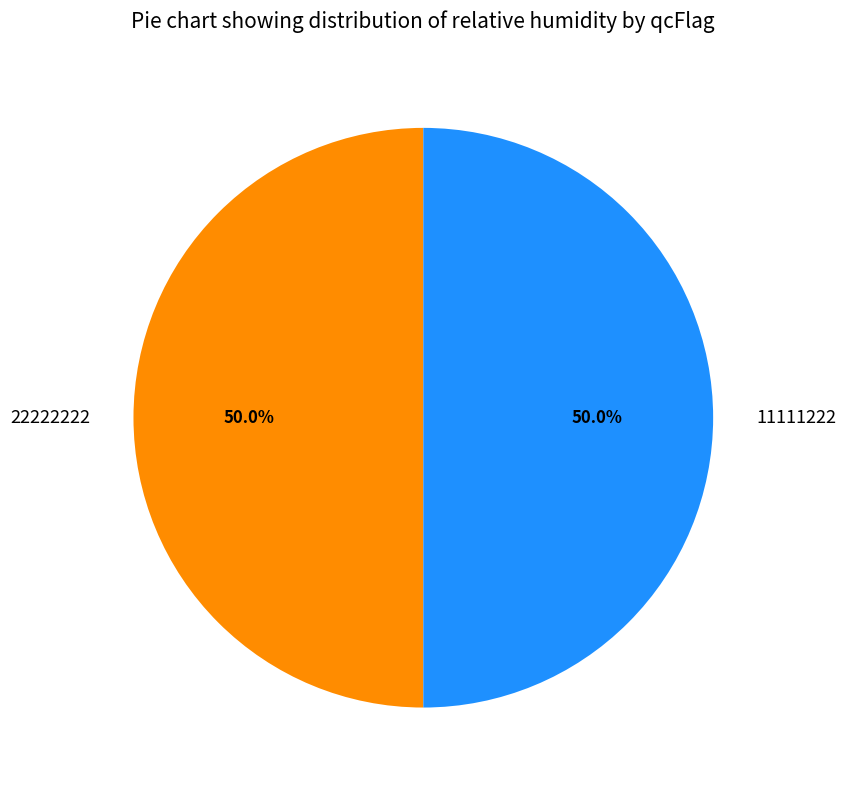

How many slices are in this pie chart?

2